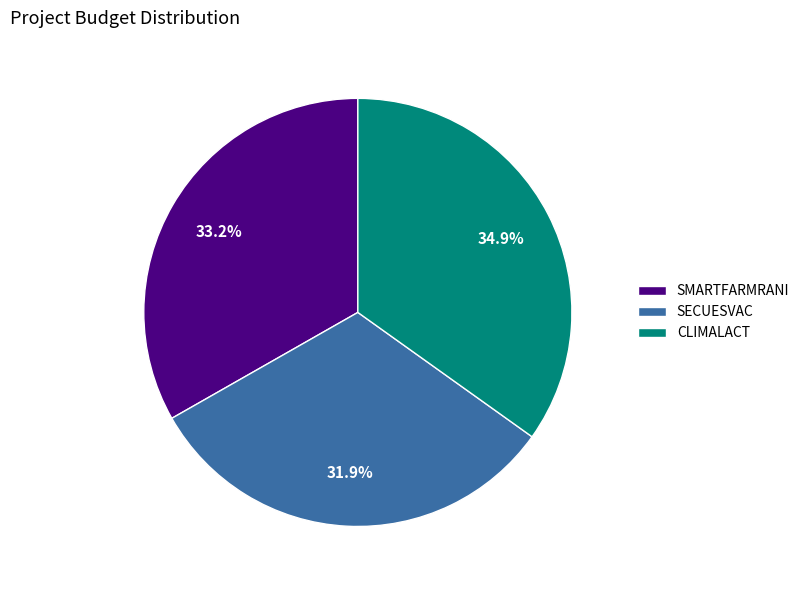

How much of the chart is everything except SECUESVAC?

68.1%